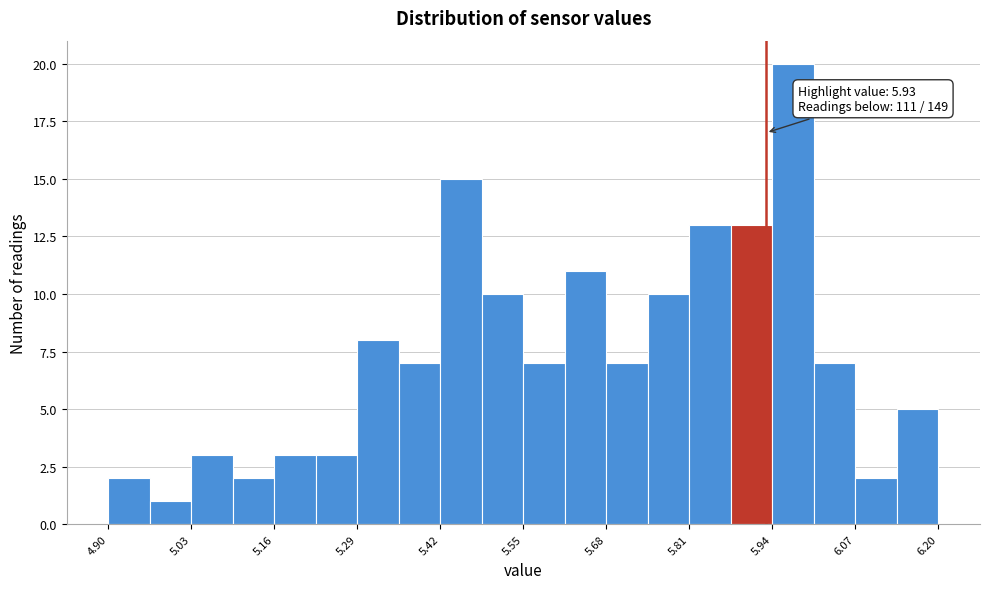

Around what value on the x-axis is the tallest bar? Give the approximate position of its centre, as read against the axis.

5.98